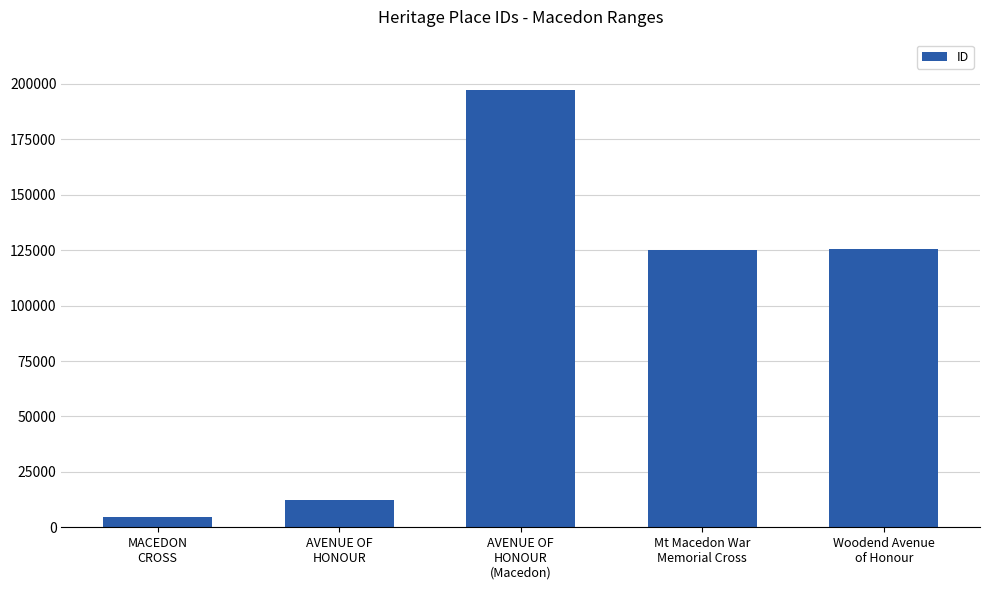

What is the approximate value at Mt Macedon War
Memorial Cross, to the nearest 10?

125250